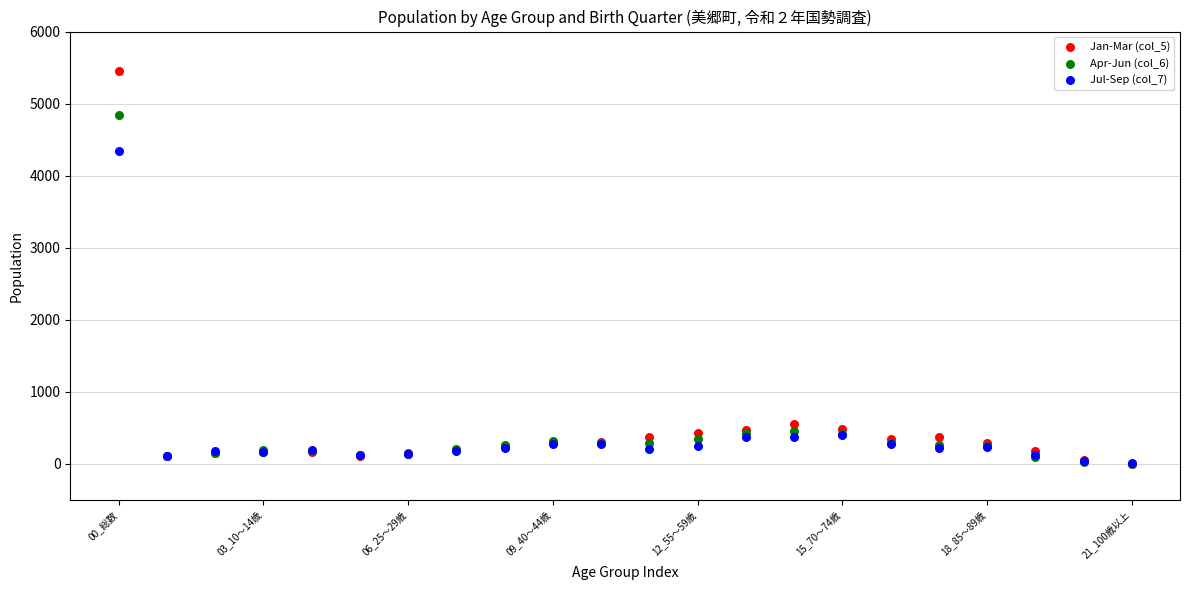

What are all the series names shown in the legend?

Jan-Mar (col_5), Apr-Jun (col_6), Jul-Sep (col_7)